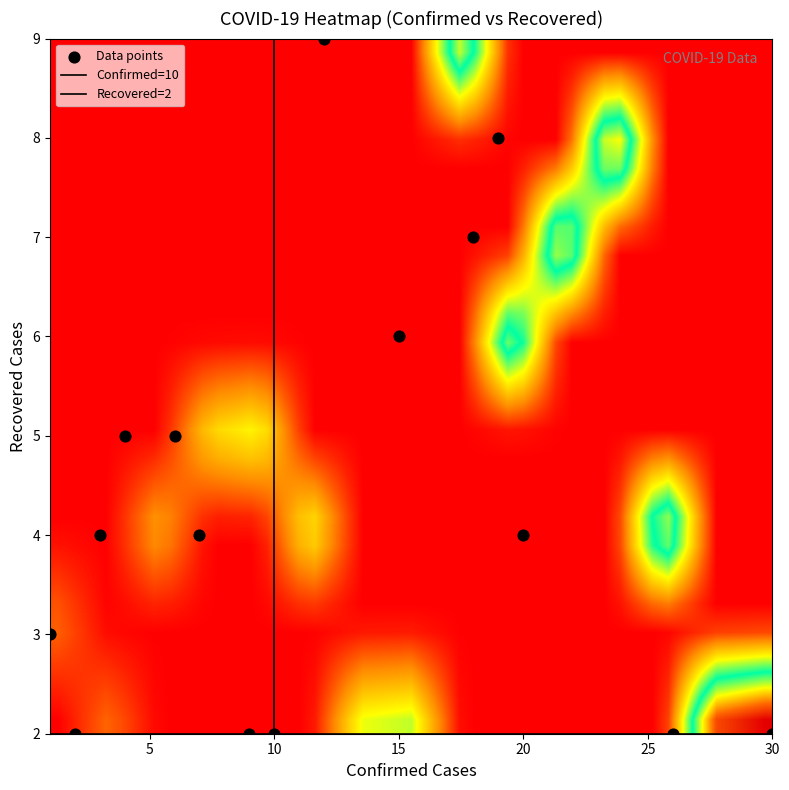

How many points are shown in the scatter plot?

15